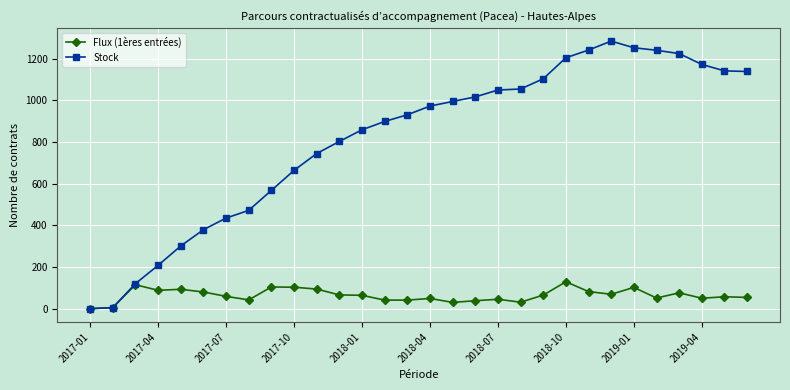

Rank the series by their average value, from highest to lowest.

Stock, Flux (1ères entrées)